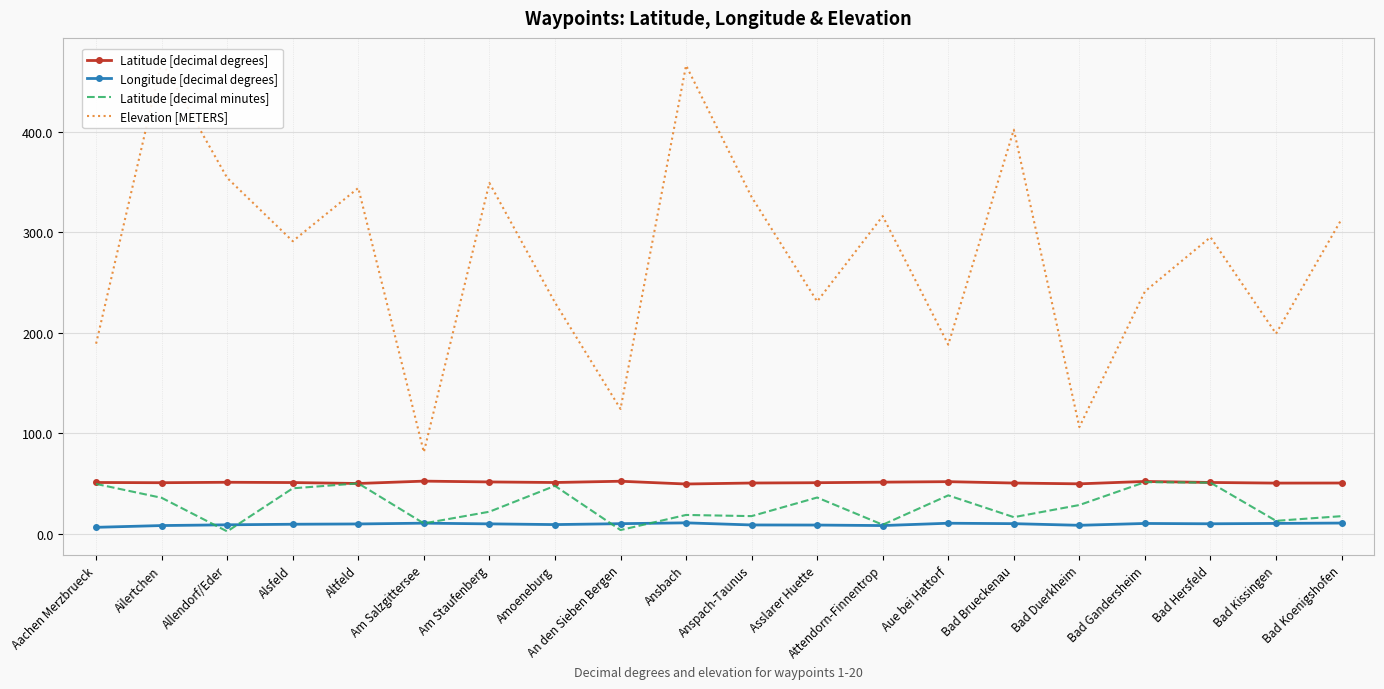

At which label is Latitude [decimal minutes] closest to 26?

Bad Duerkheim